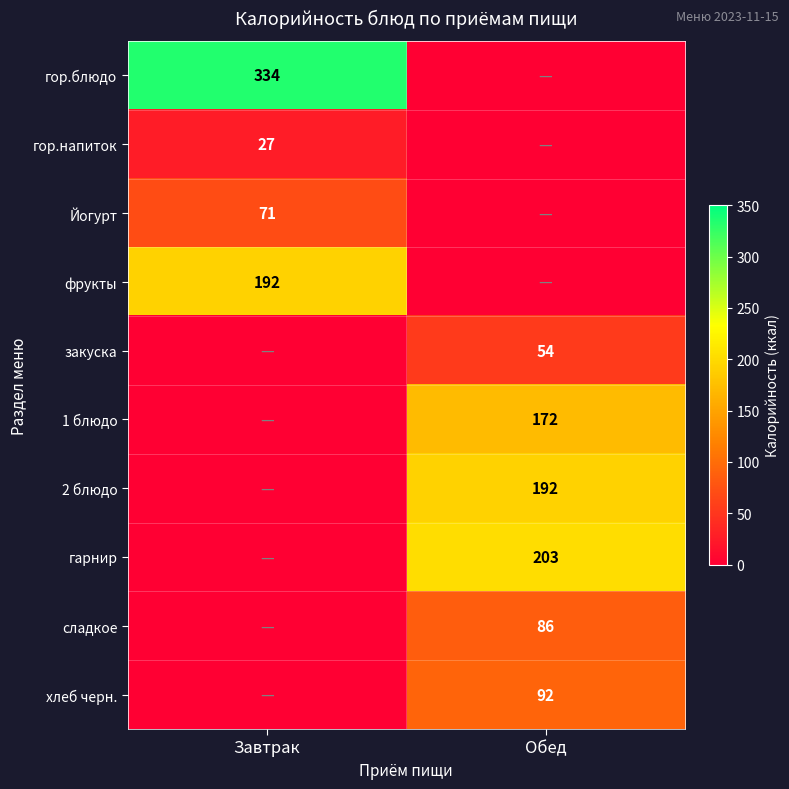

Is it true that 2 блюдо equals 192 at Обед?

True